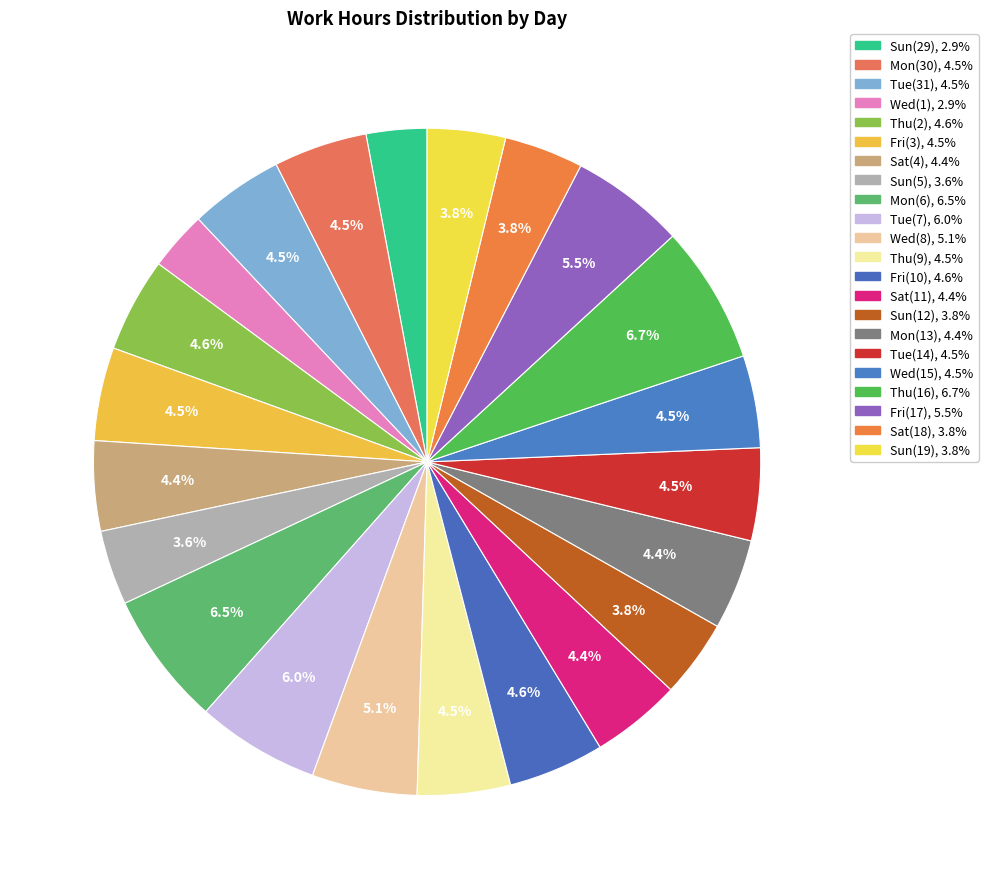

How many slices are in this pie chart?

22